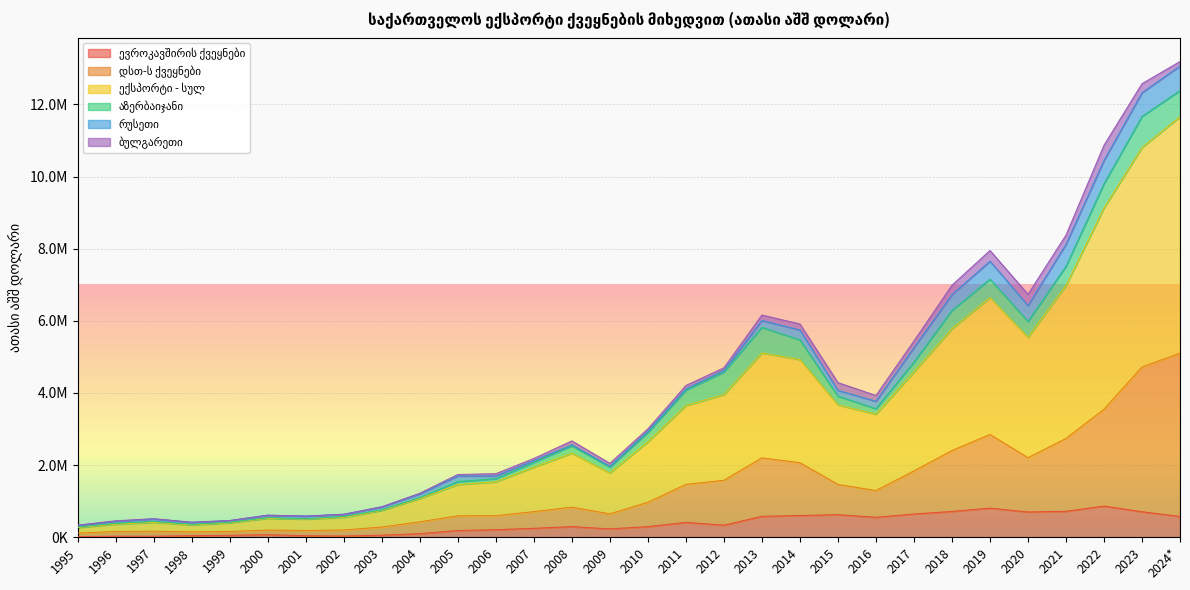

Which label corresponds to the largest value in the chart?

2024*